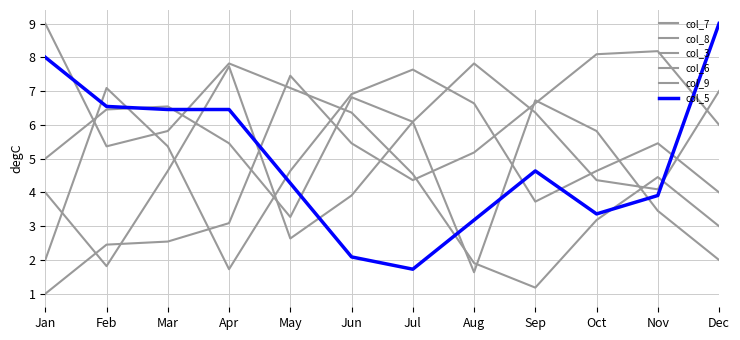

How many categories are shown in the chart?

12